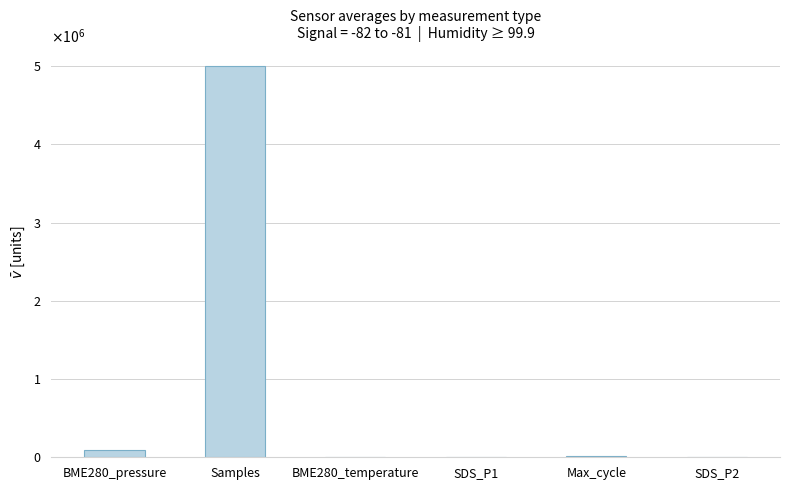

What is the label of the 1st bar from the right?

SDS_P2